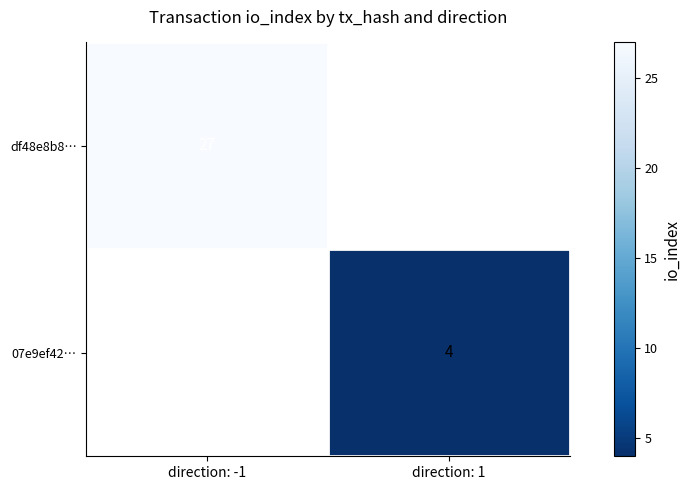

Between direction: 1 and direction: -1, which is larger?

direction: -1